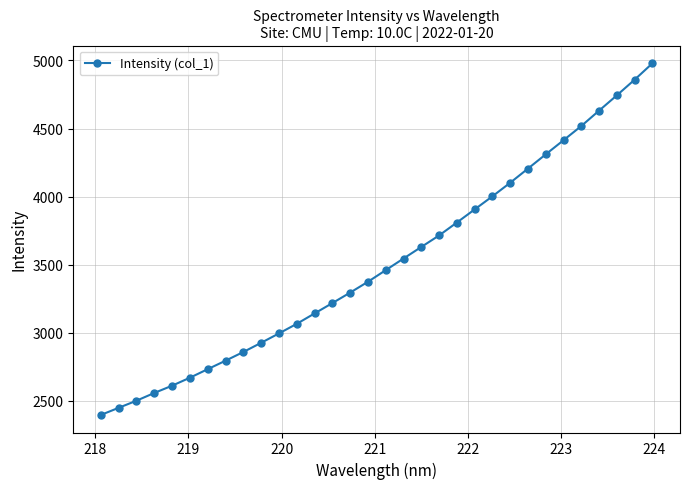

What is the smallest value displayed?

2397.6